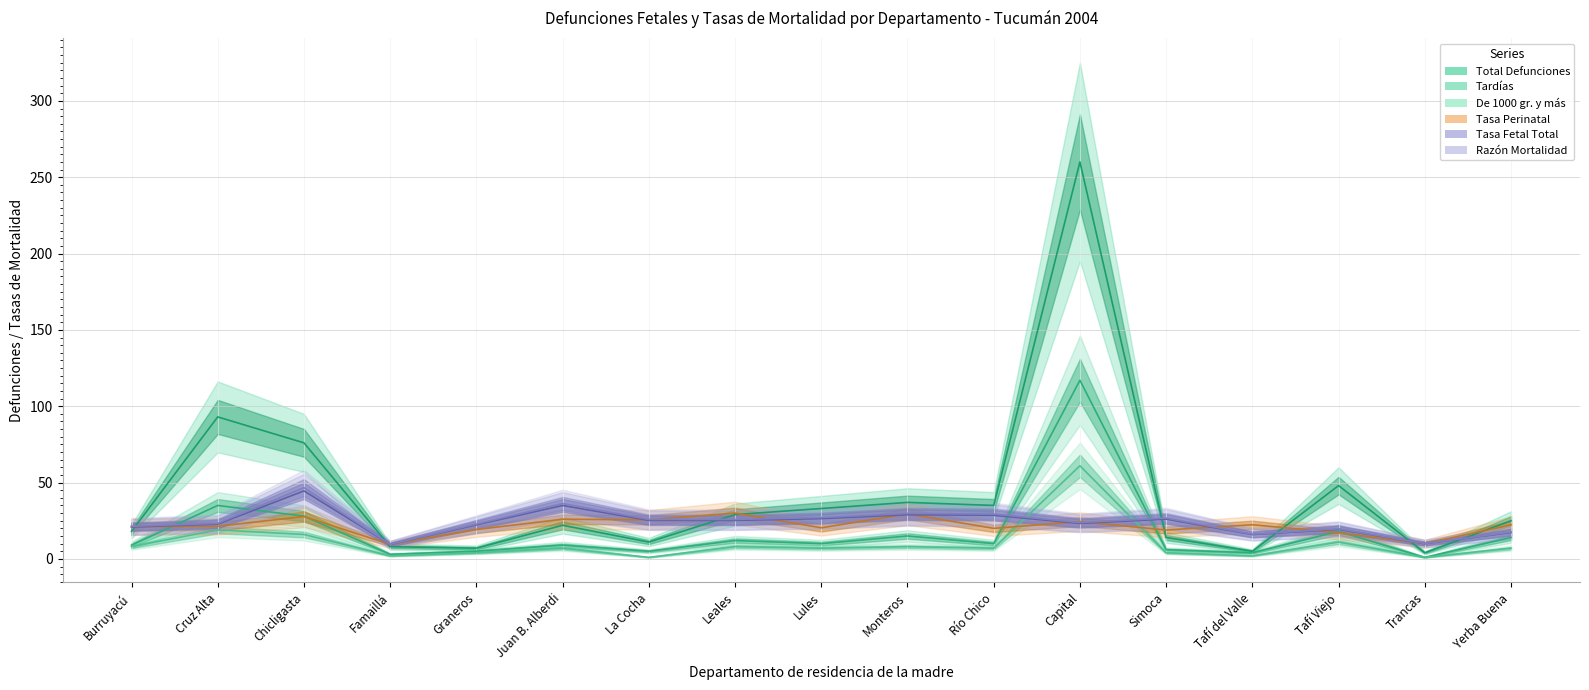

How many interior local valleys does the Total Defunciones series have?

5